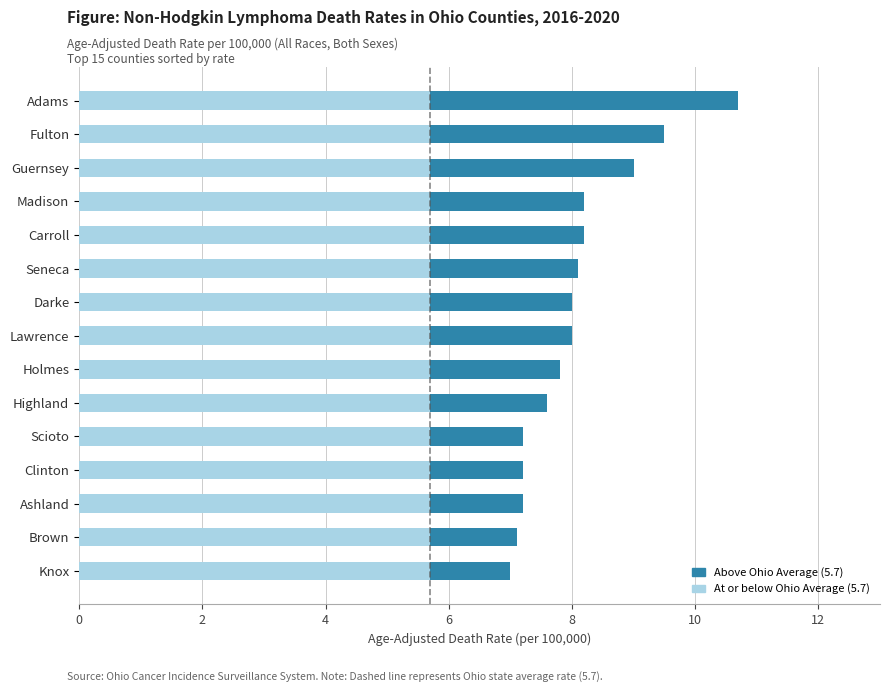

What is the total value across all series at Seneca?

8.1